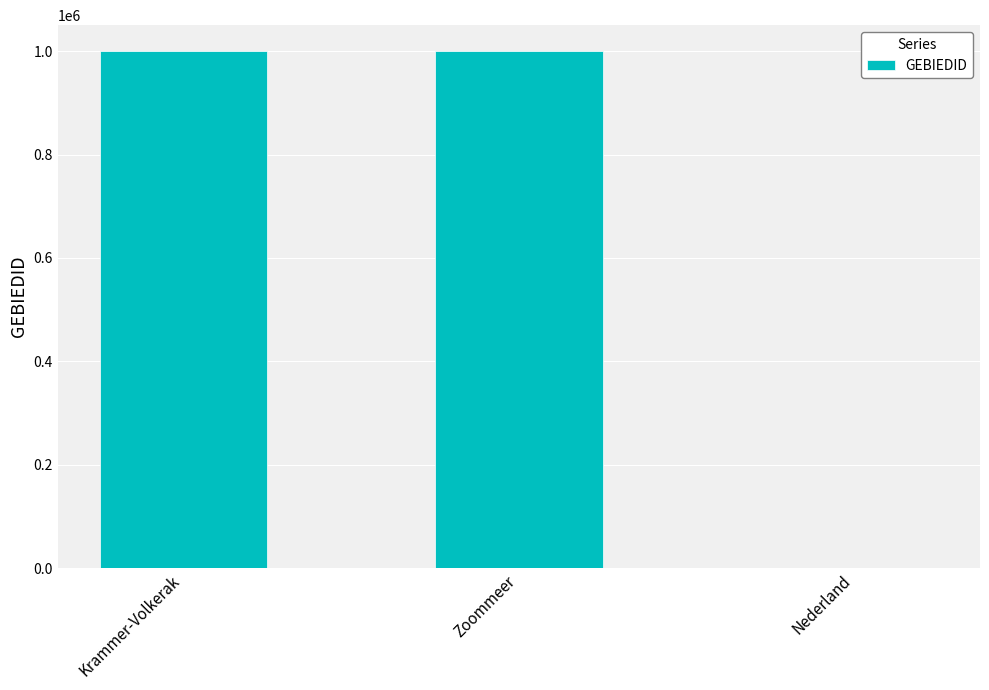

The chart shows a value of 1000114 at Krammer-Volkerak. True or false?

True